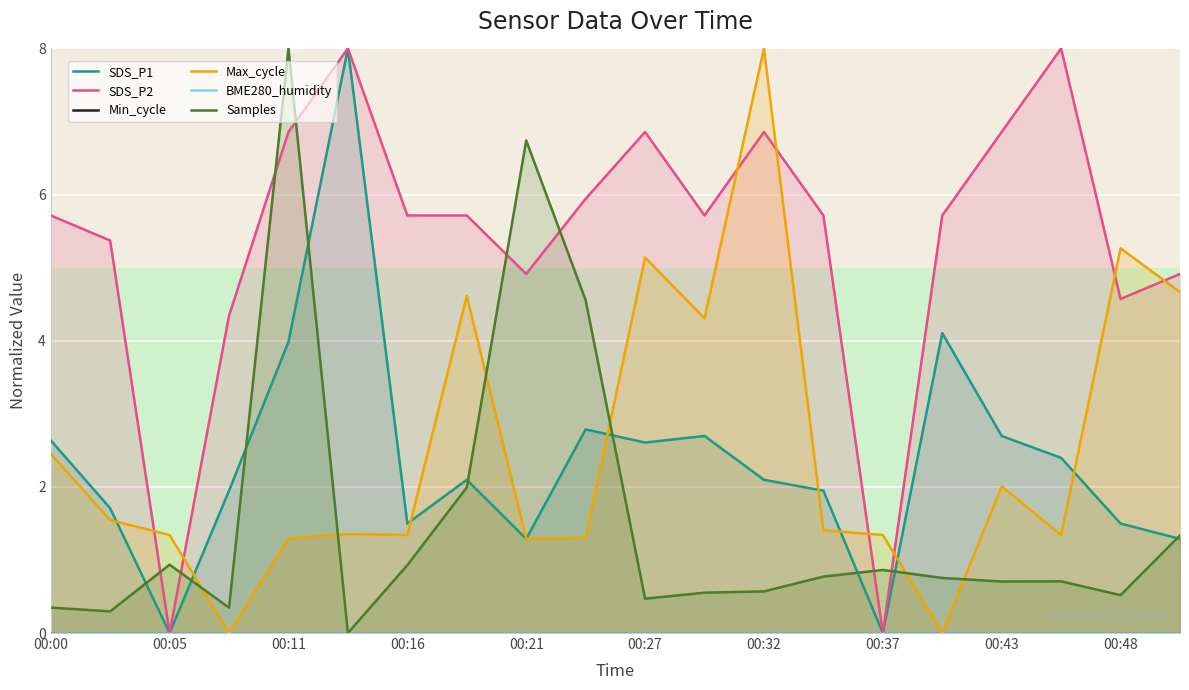

Does the chart display data point markers on the line(s)?

No